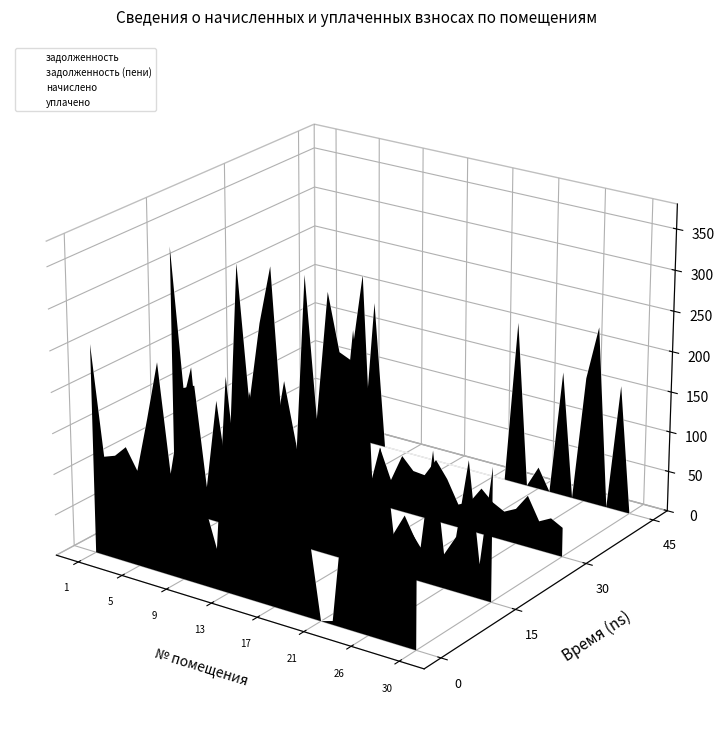

Rank the series by their maximum value, from highest to lowest.

задолженность (пени), уплачено, задолженность, начислено